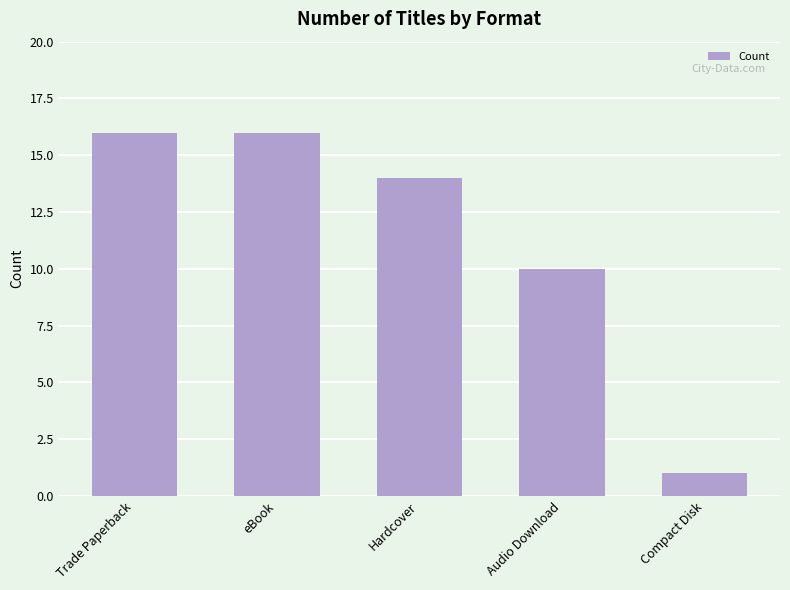

The chart shows a value of 22 at eBook. True or false?

False